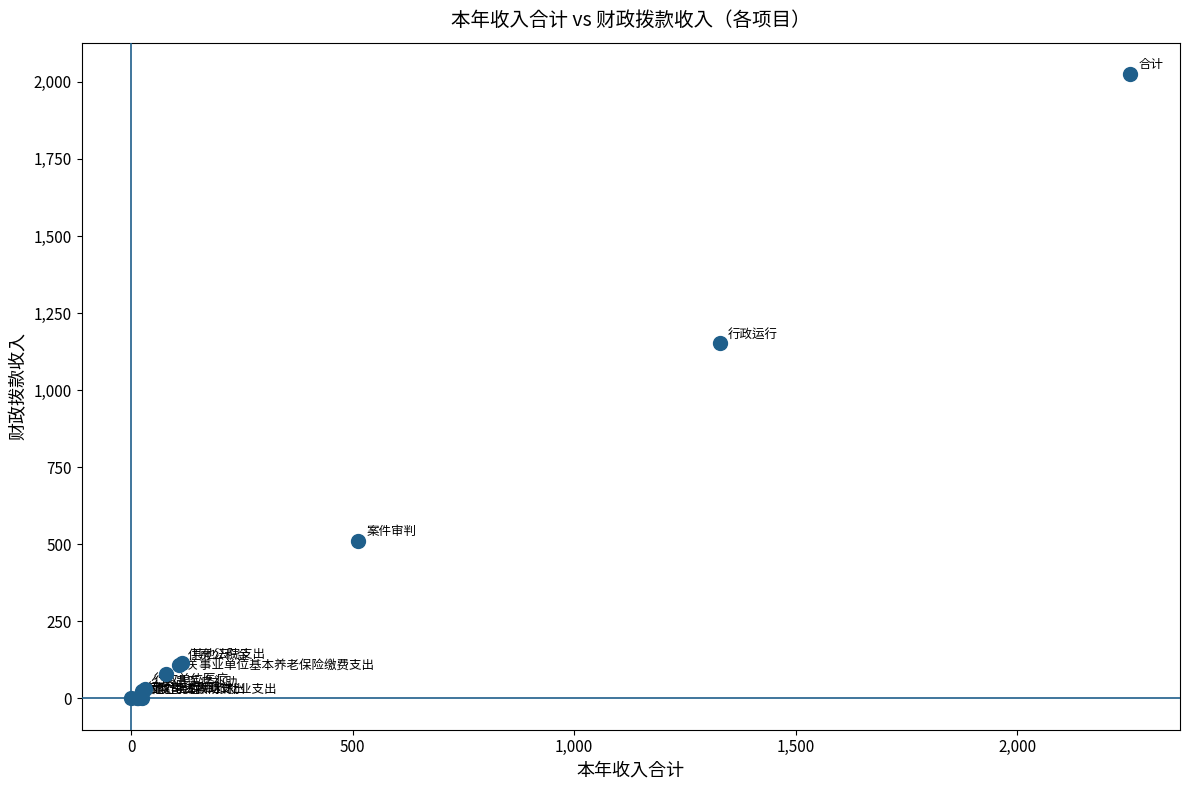

What Y value in the scatter plot is closest to 1012?

1152.4